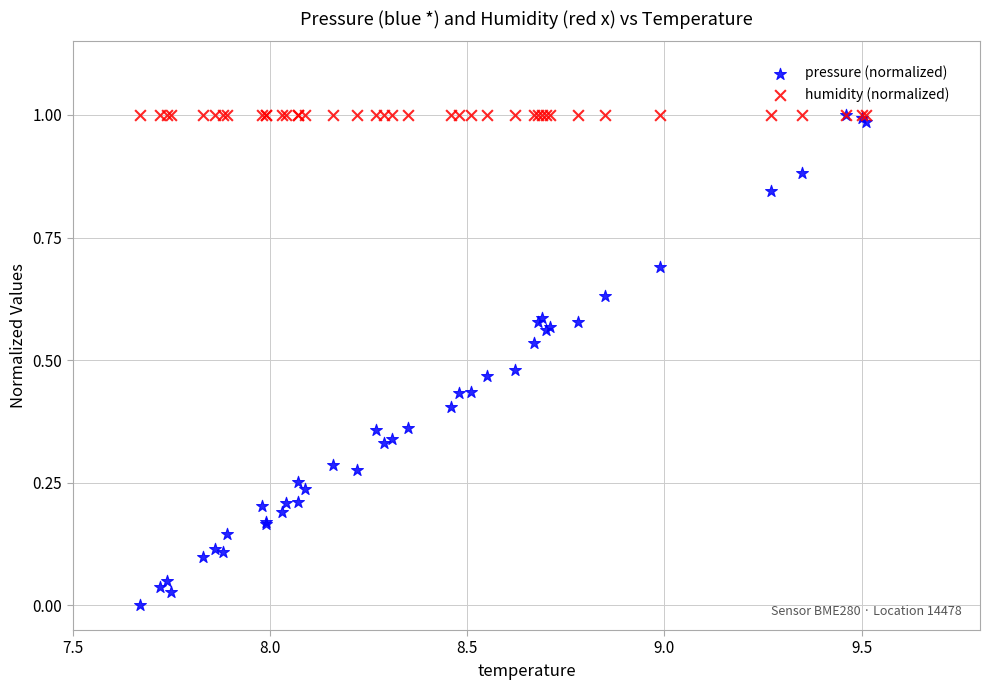

What are all the series names shown in the legend?

pressure (normalized), humidity (normalized)